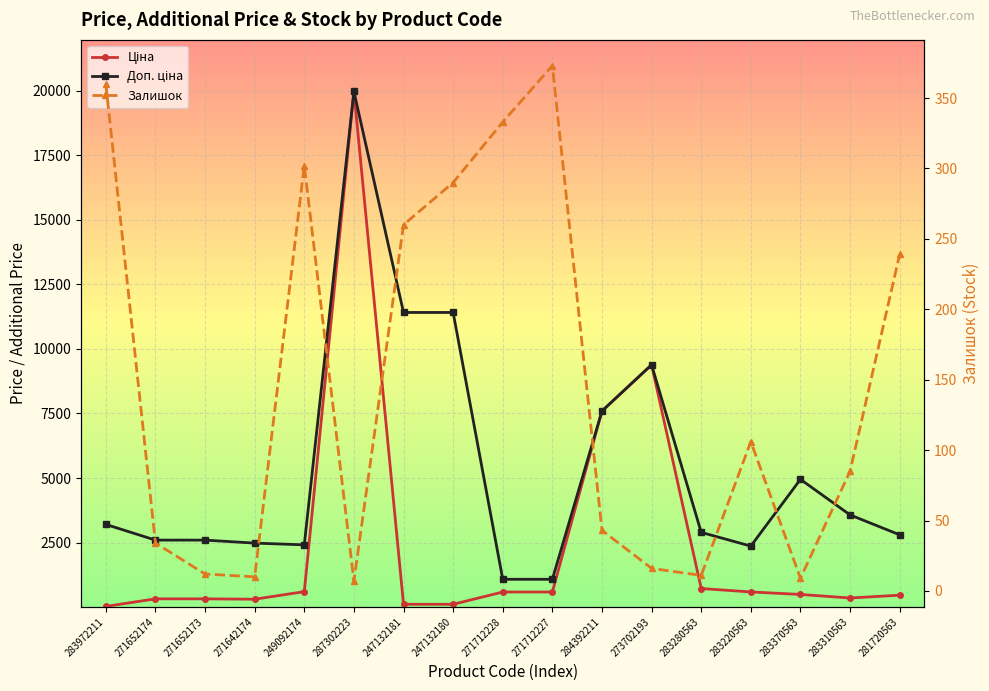

What is the lowest value of the Доп. ціна series?

1081.7